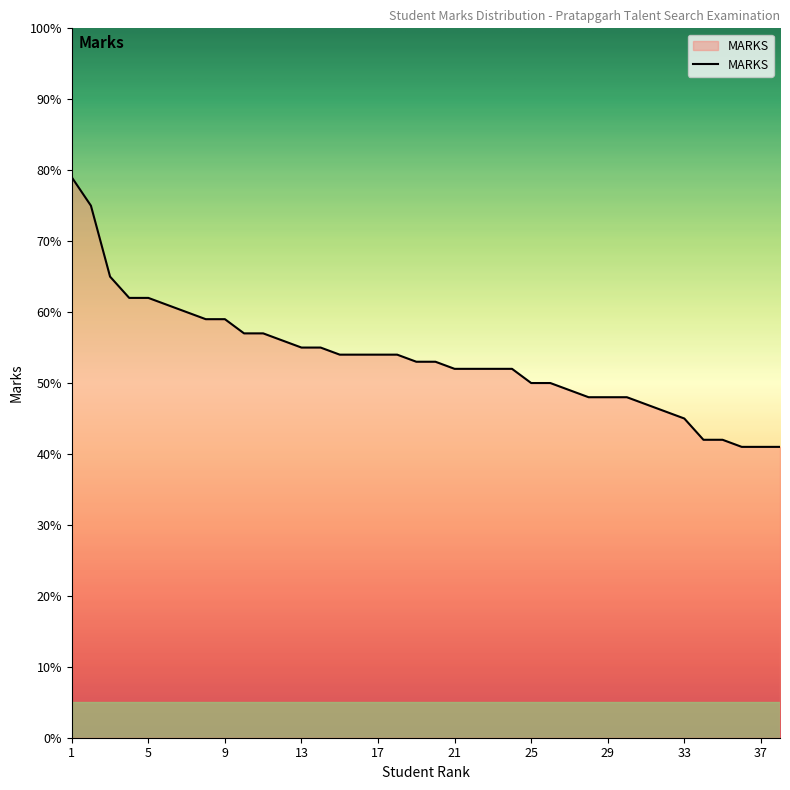

What is the greatest value displayed?

79